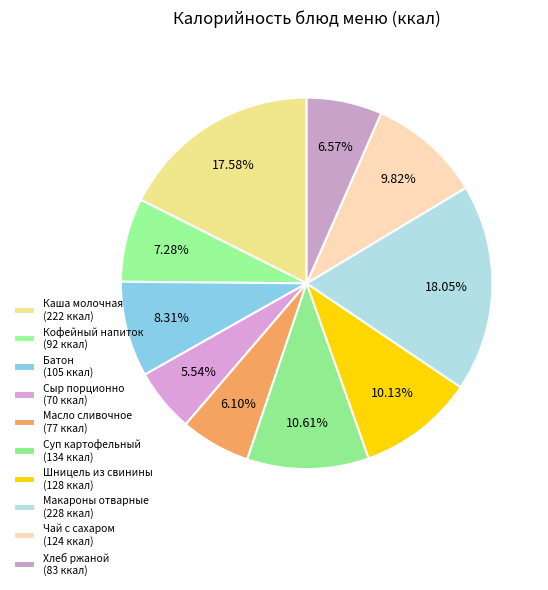

Count the number of slices in the pie.

10